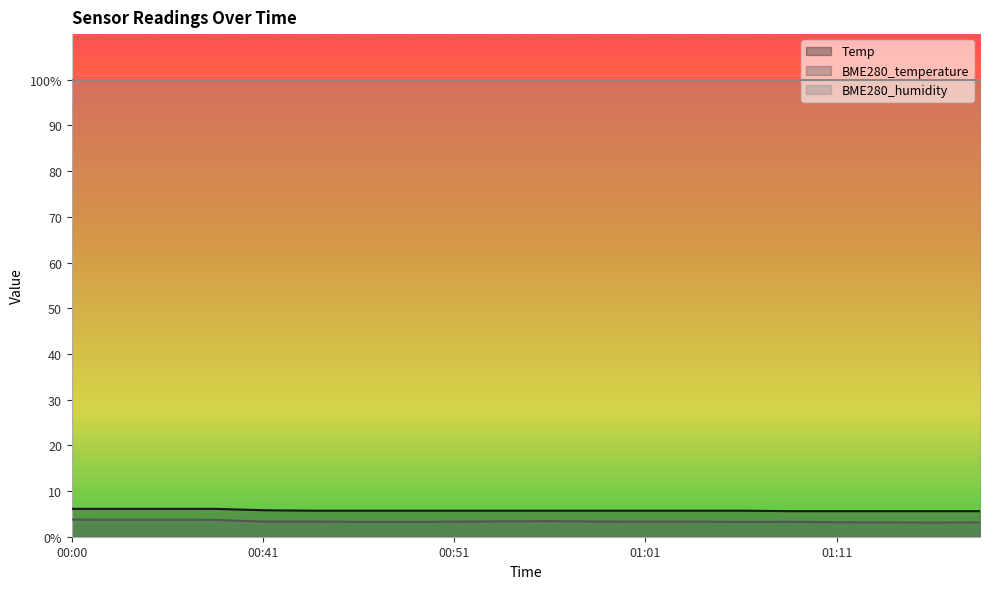

The BME280_temperature series shows 4.6 at 01:19. True or false?

False